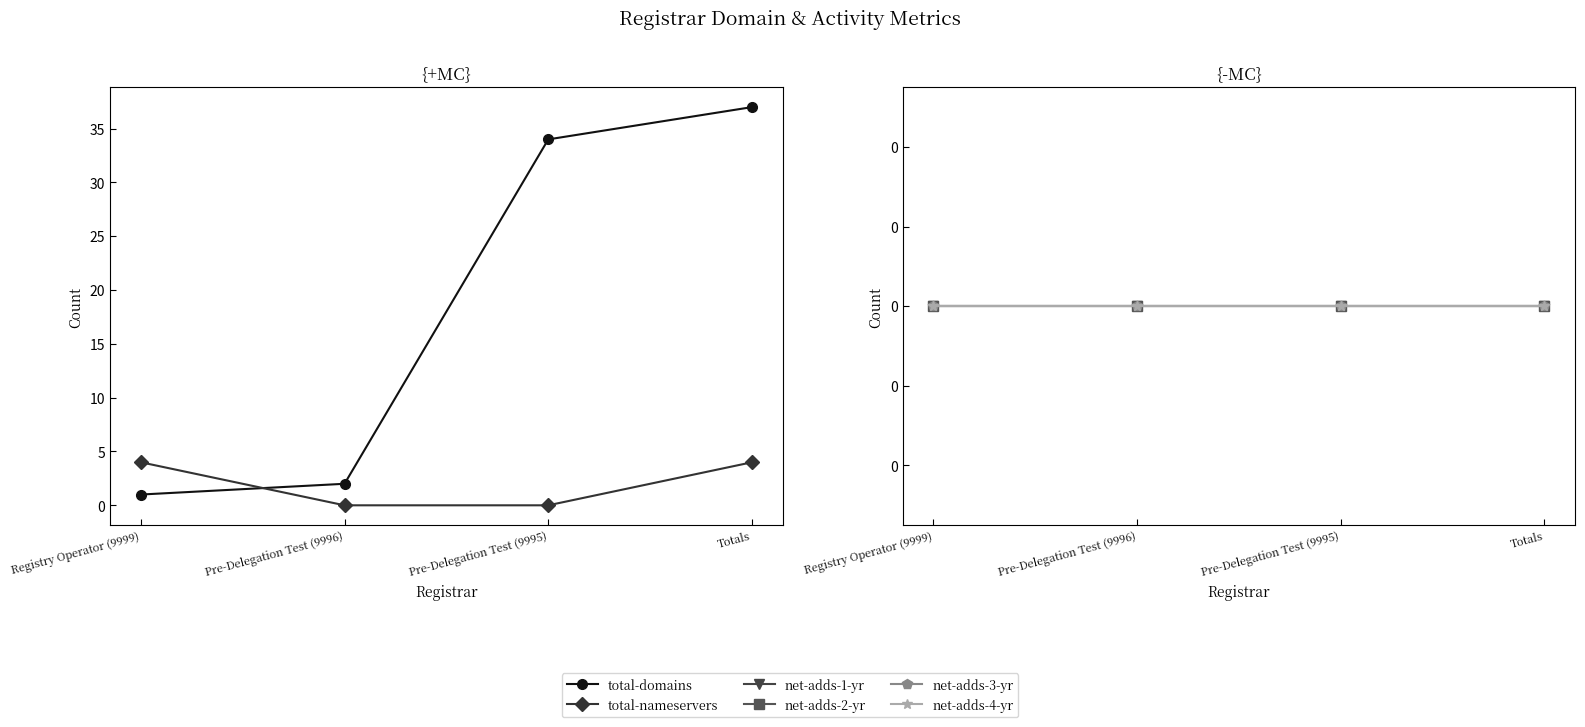

What is the spread (max minus min) of values at Pre-Delegation Test (9996)?

2